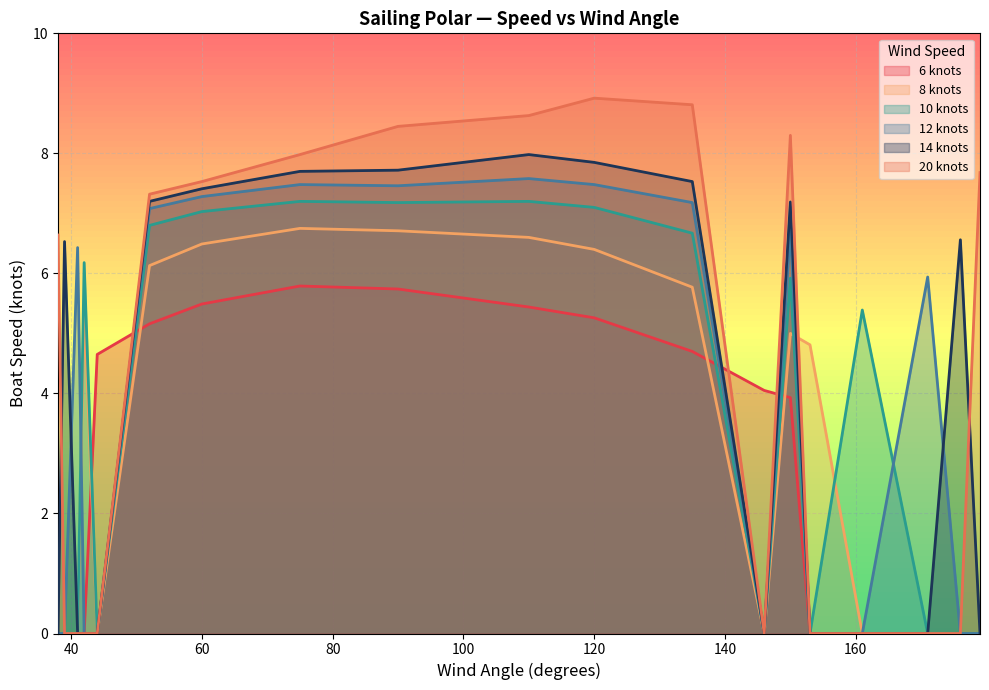

In 10 knots, how many points are lower than both neighbors (excluding endpoints)?

4